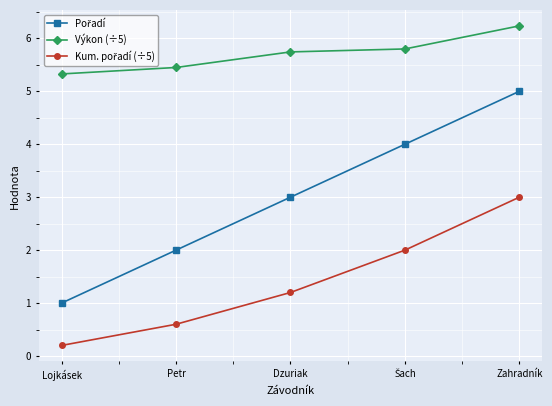

What is the difference between the maximum and minimum values in the Výkon (÷5) series?

0.9